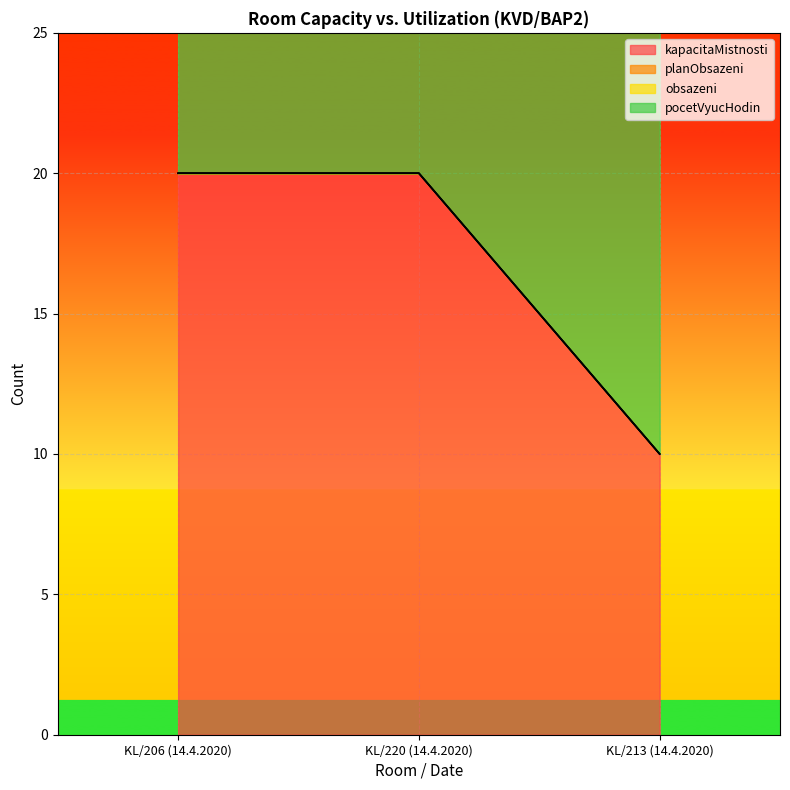

What is the label of the 1st point from the left?

KL/206 (14.4.2020)